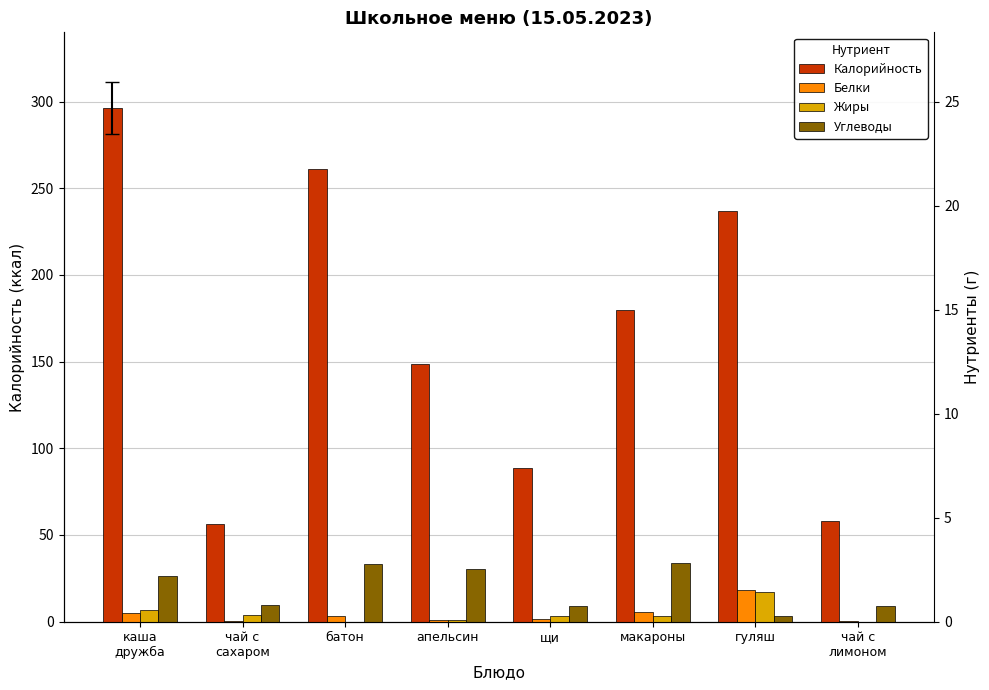

Are the bars horizontal?

No